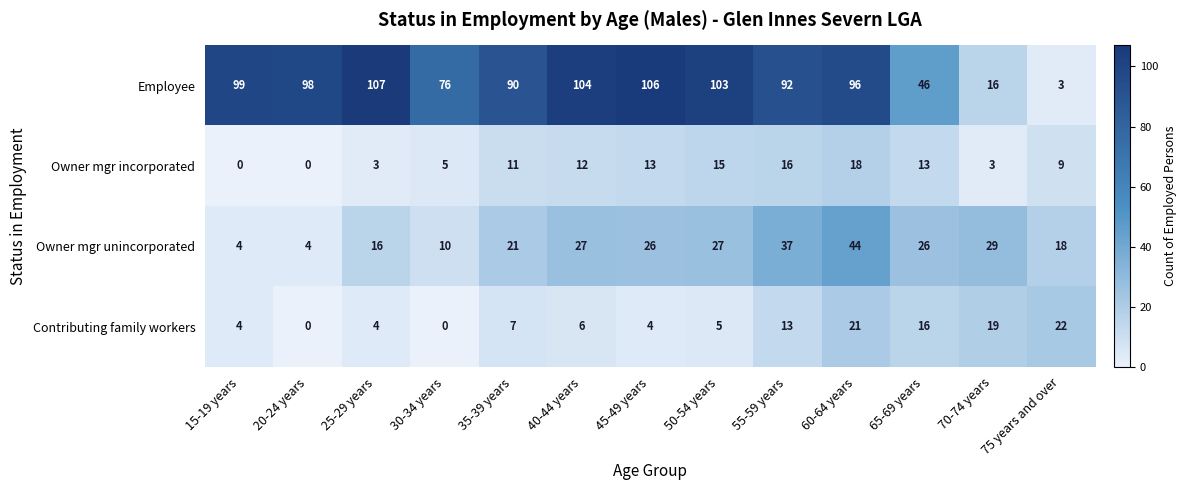

How many series are shown in this chart?

4